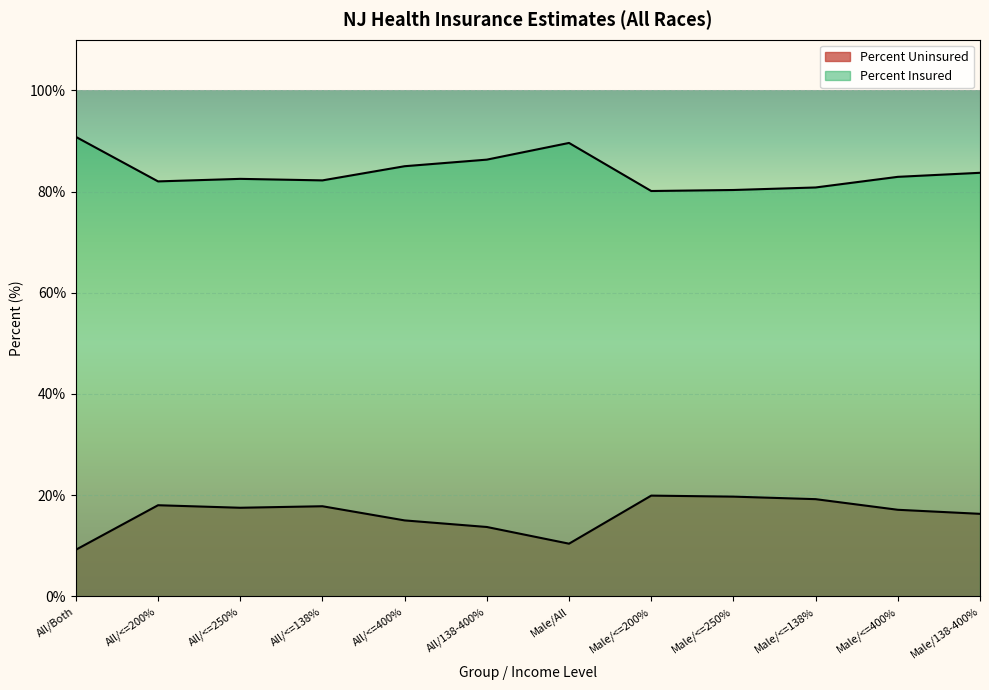

True or false: Percent Uninsured and Percent Insured intersect in this chart.

False